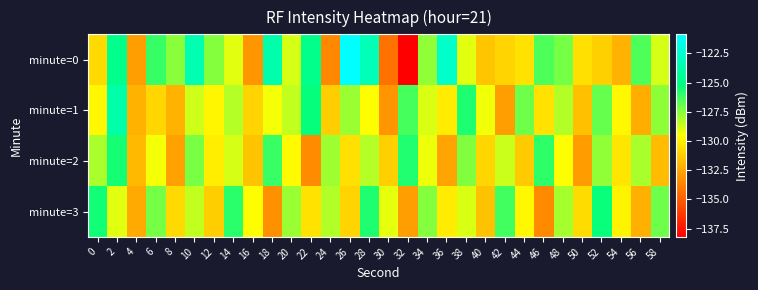

What is the total value across all series at 10?

-508.1